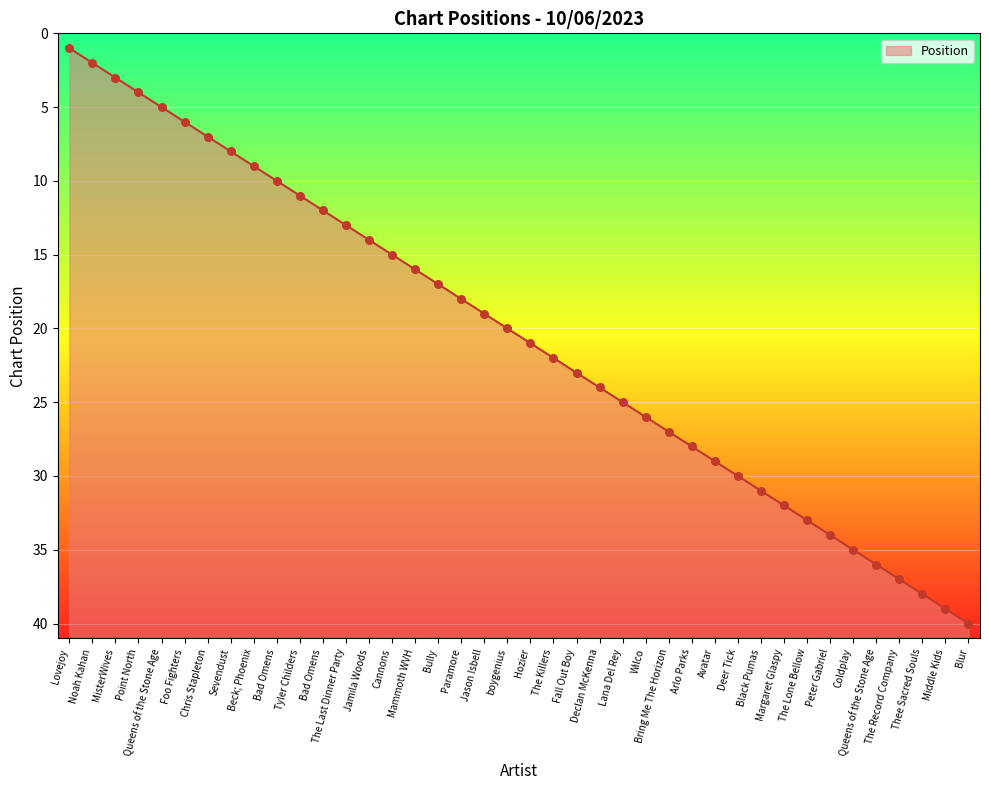

Approximately how many times larger is the value at Foo Fighters compared to Peter Gabriel?

0.2